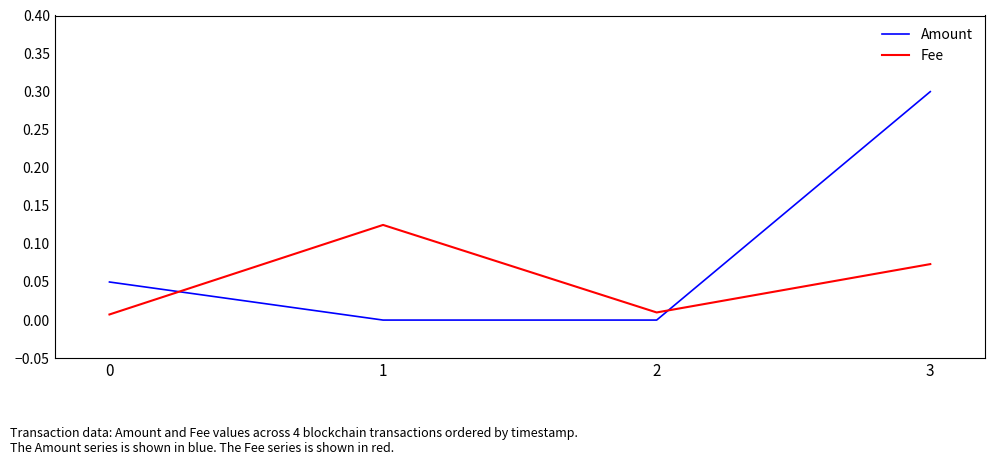

Which series has the largest total across all categories?

Amount